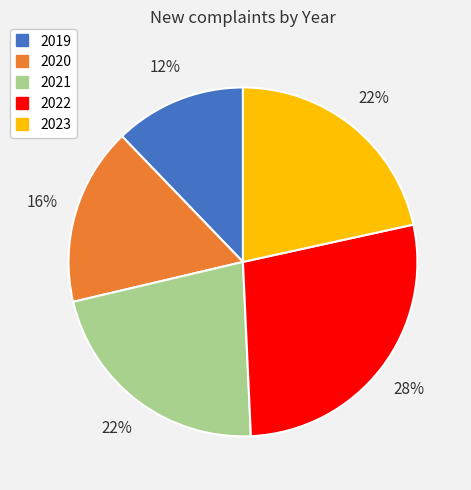

Is the sum of 2021 and 2020 greater than half?

No